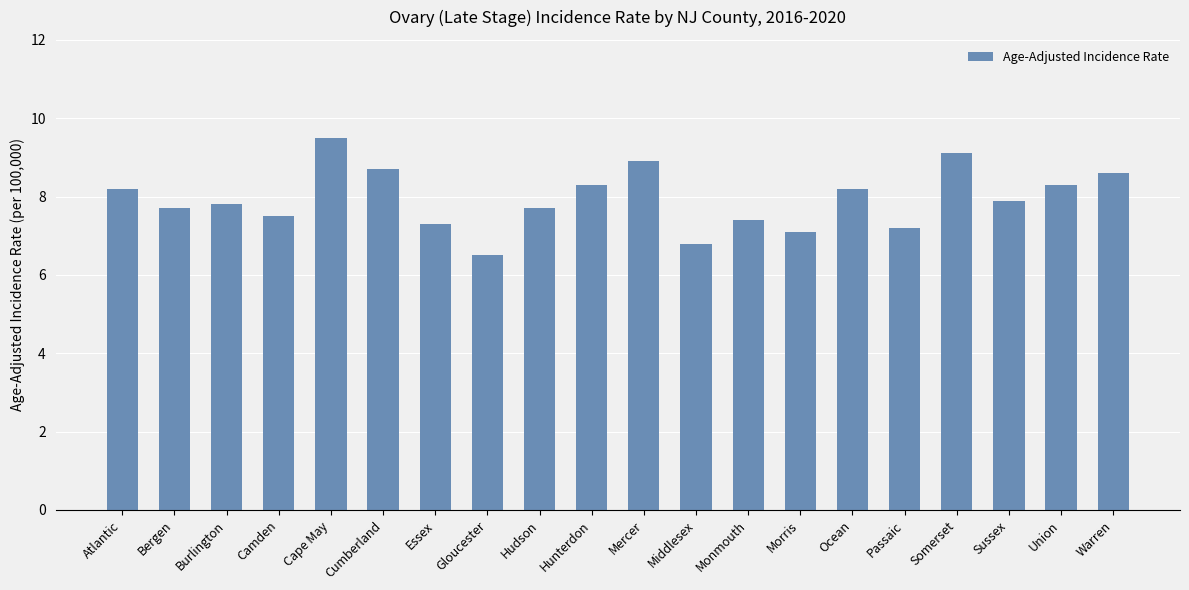

What is the difference between the maximum and second lowest values?

2.7